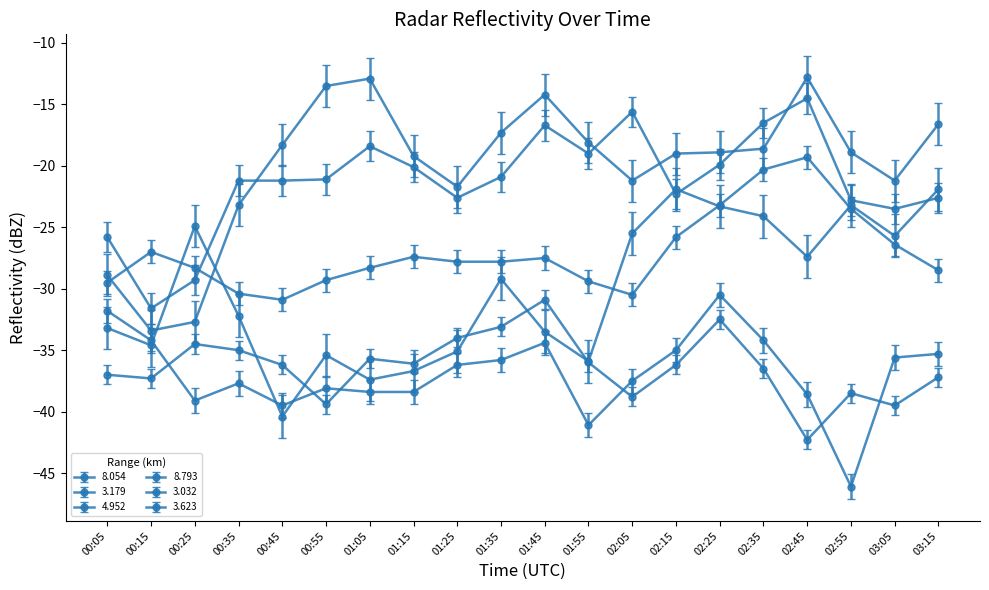

What is the difference between the maximum and minimum values in the 4.952 series?

18.5